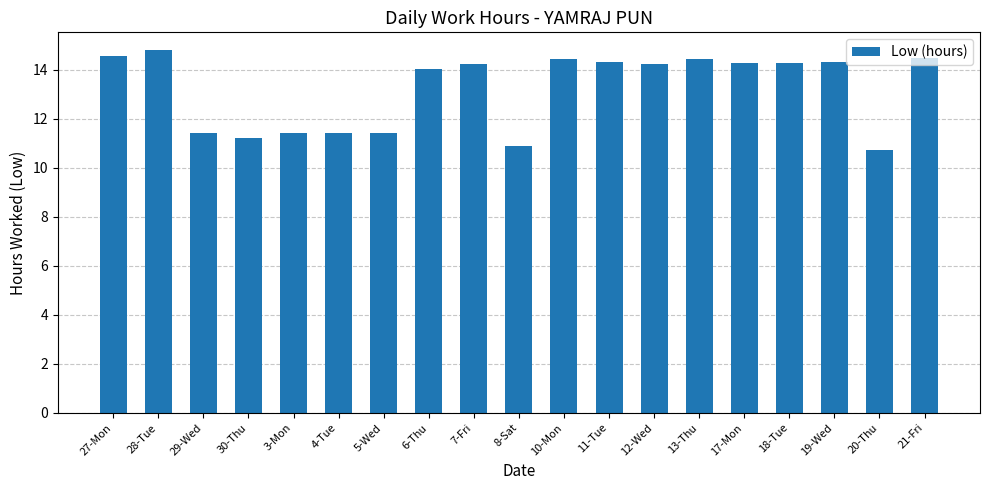

What is the difference between the values at 28-Tue and 29-Wed?

3.4